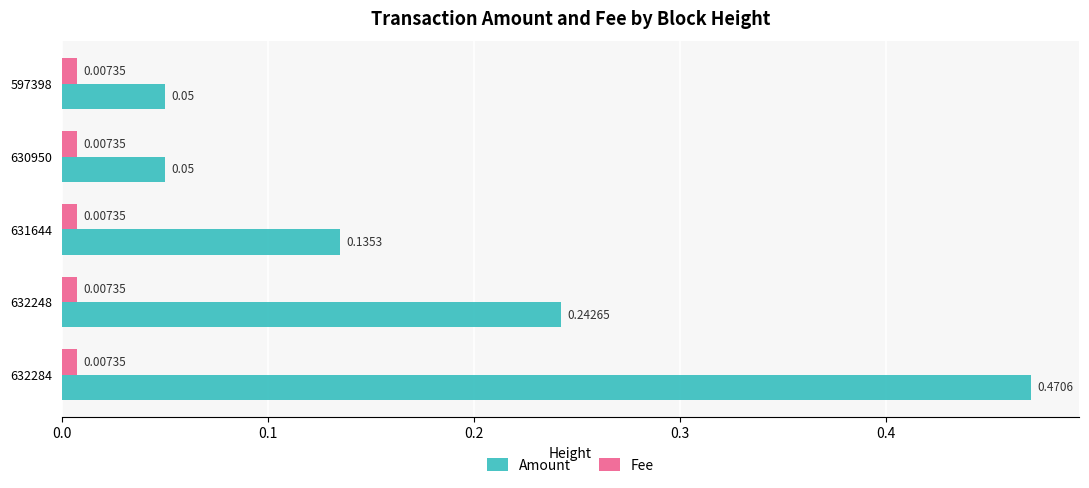

Which series has the largest total across all categories?

Amount